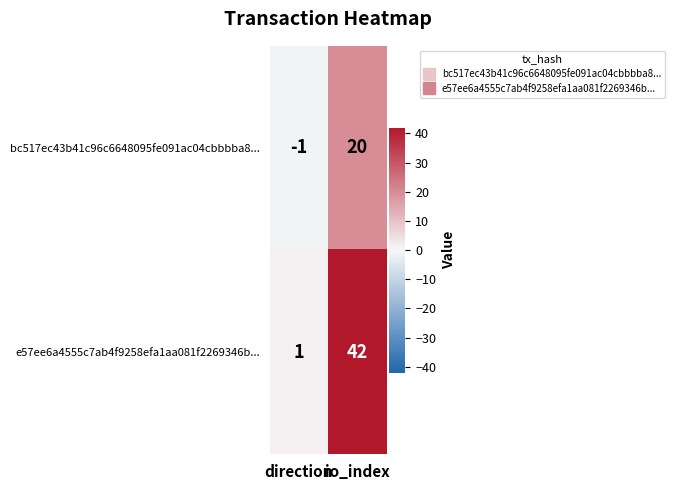

Rank the series by their maximum value, from lowest to highest.

bc517ec43b41c96c6648095fe091ac04cbbbba8..., e57ee6a4555c7ab4f9258efa1aa081f2269346b...